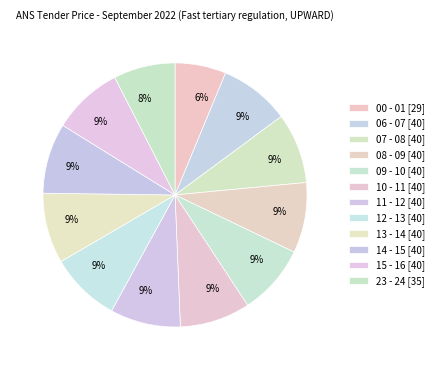

Is there a majority slice in this chart?

No